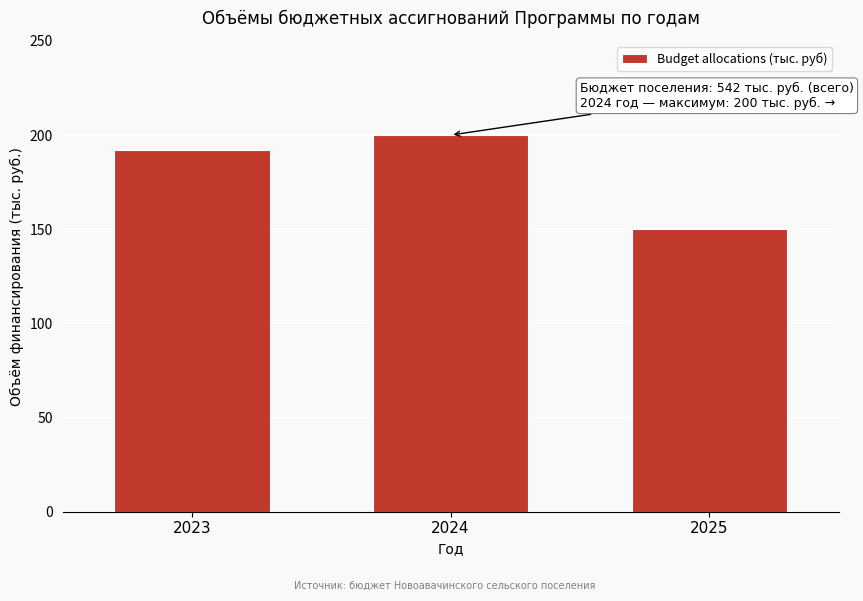

Reading left to right, what are all the values shown in this chart?

2023=192	2024=200	2025=150